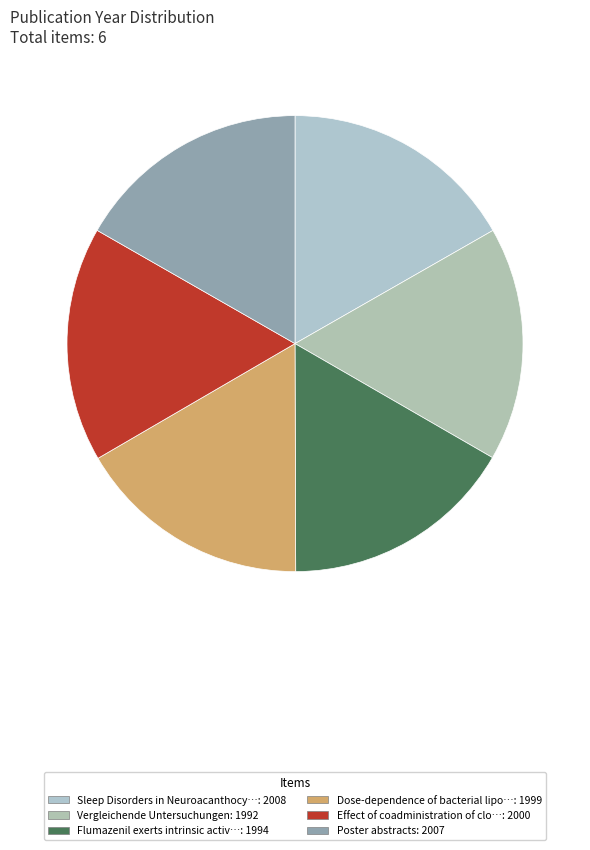

How many slices are in this pie chart?

6